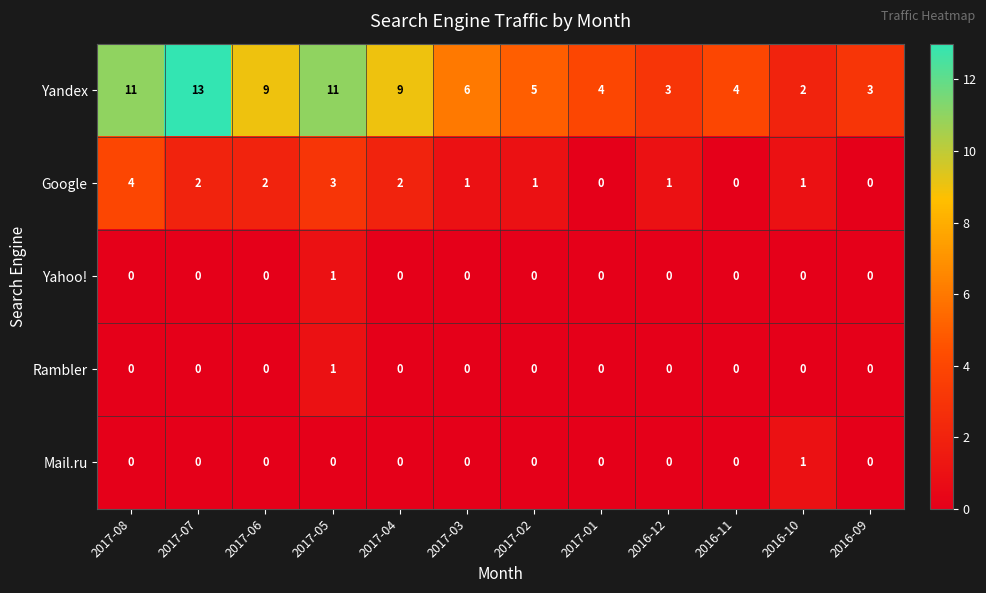

The Google series shows 3 at 2017-04. True or false?

False